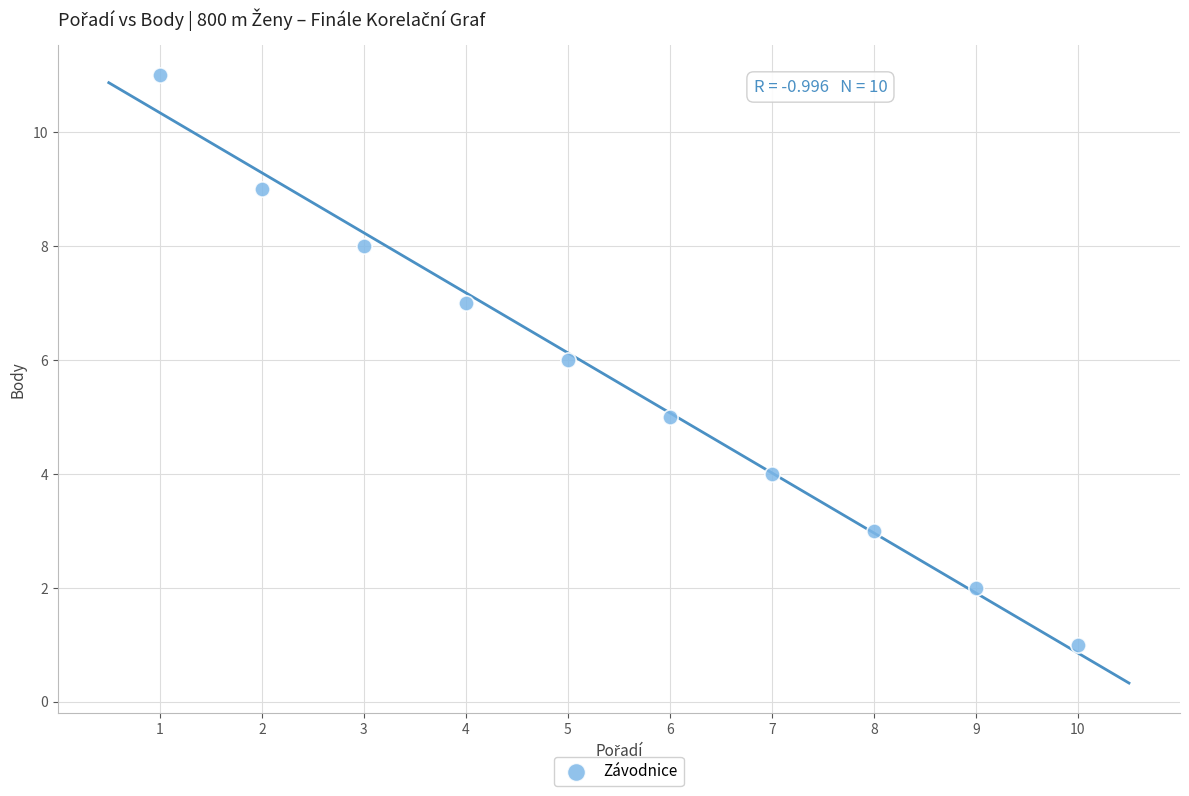

What is the range of X values (max minus min)?

9